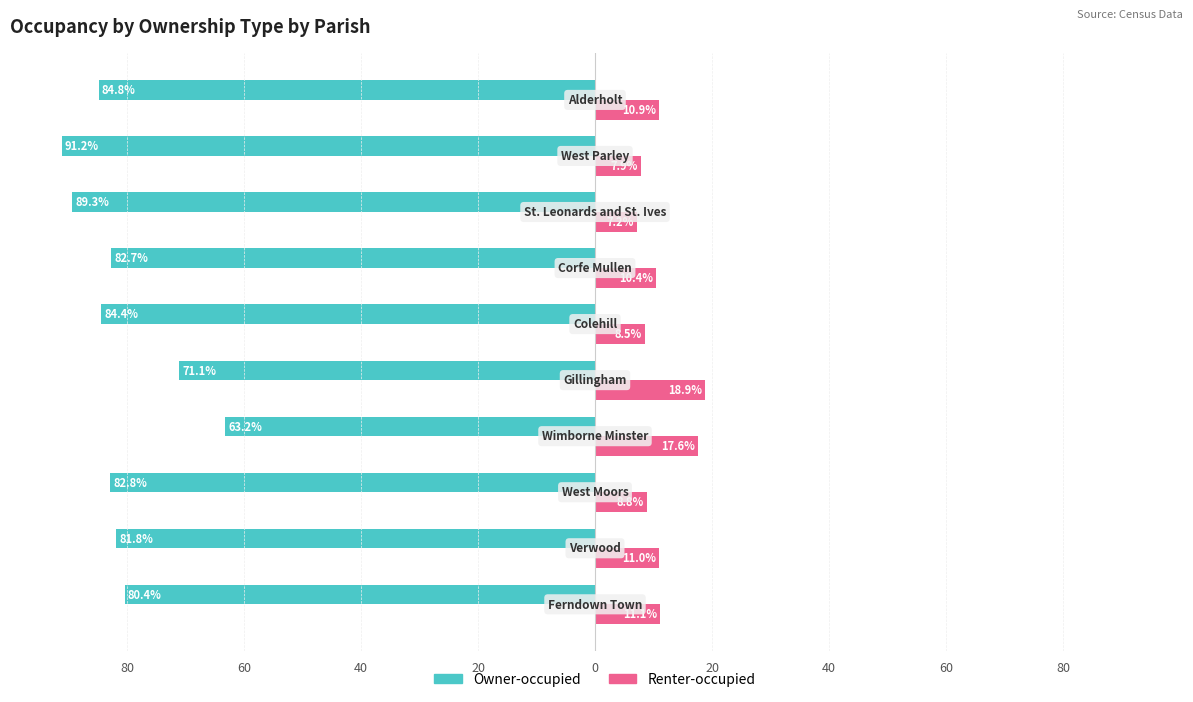

What are all the series names shown in the legend?

Owner-occupied, Renter-occupied